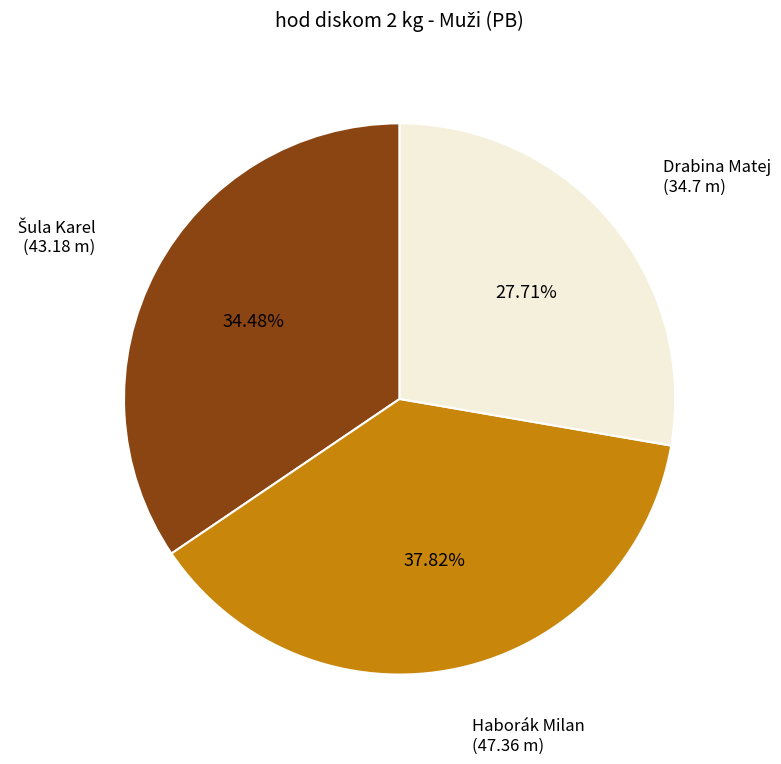

What is the smallest slice in the pie chart?

Drabina Matej